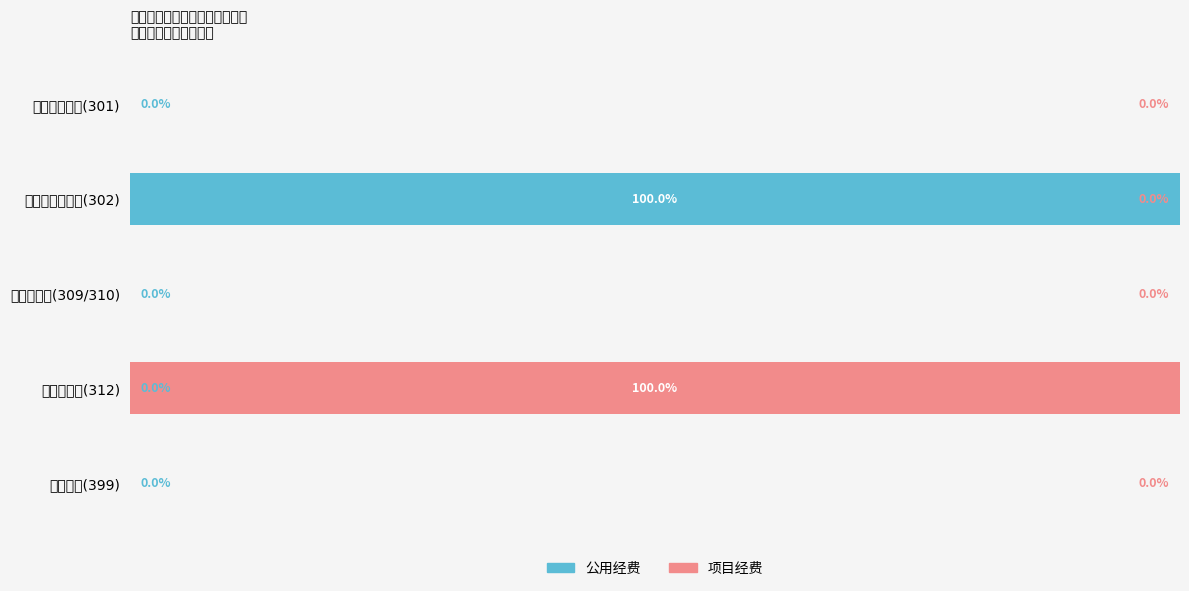

Which series has the largest range (max minus min)?

公用经费